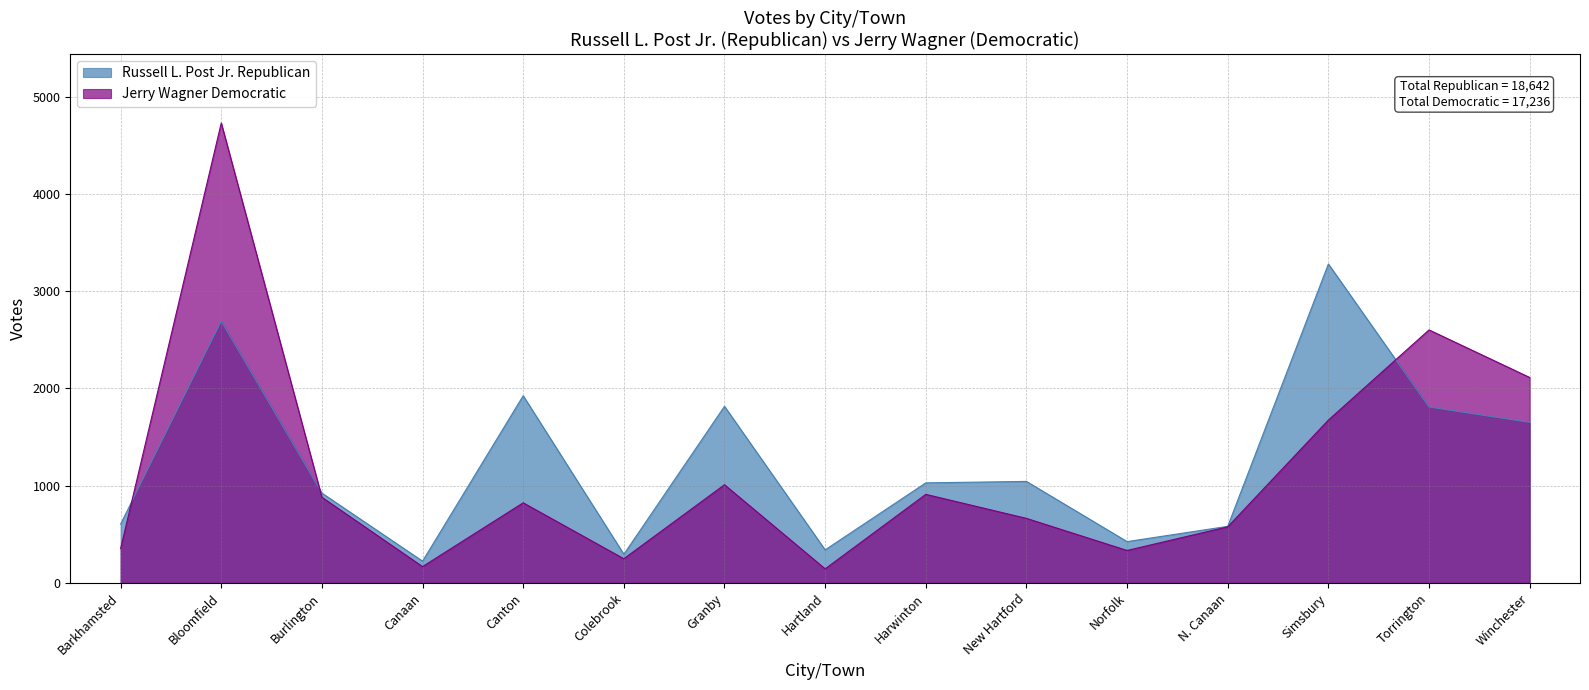

How many values in the Russell L. Post Jr. Republican series are below 1029?

7